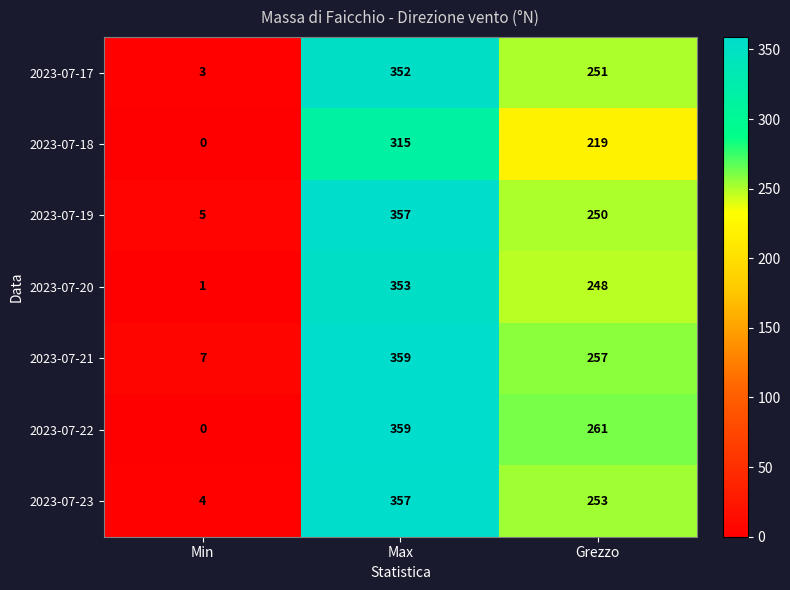

Count the number of data series in this chart.

7